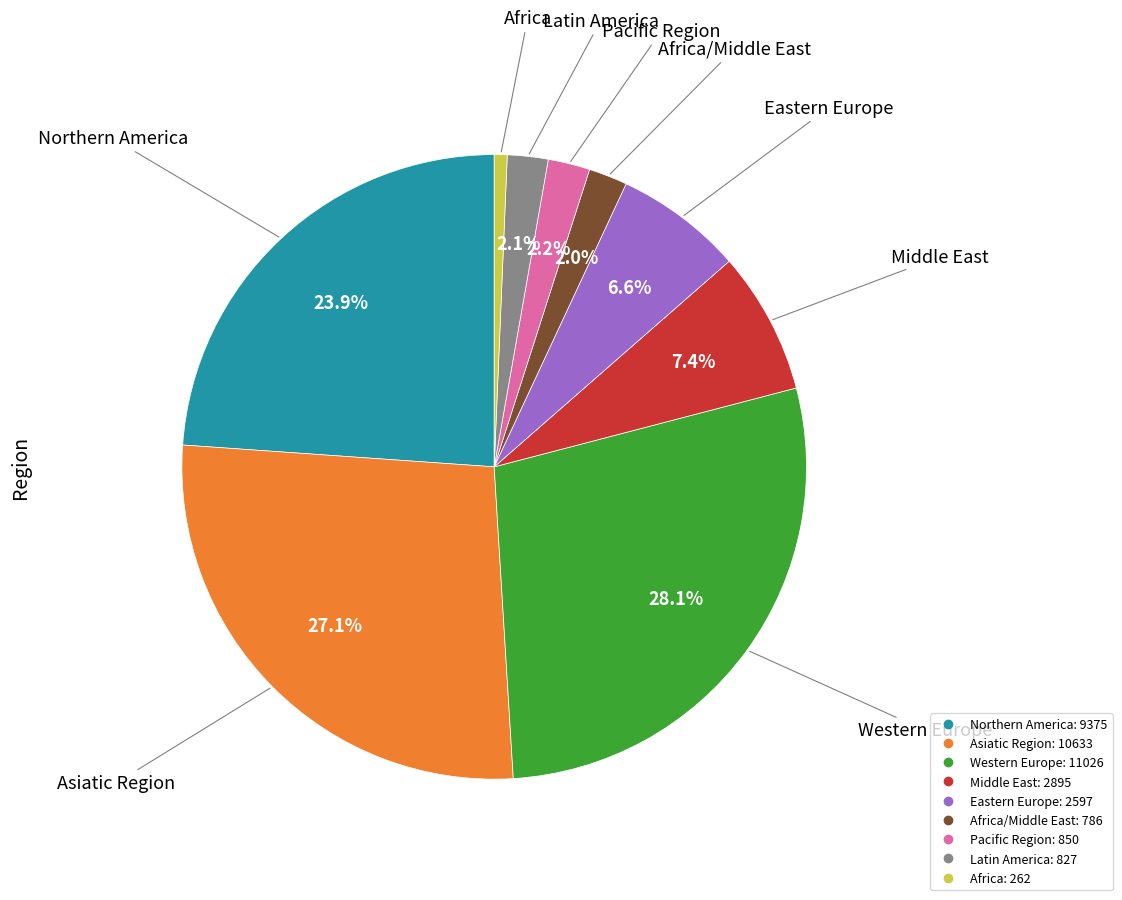

Does any single category account for the majority?

No